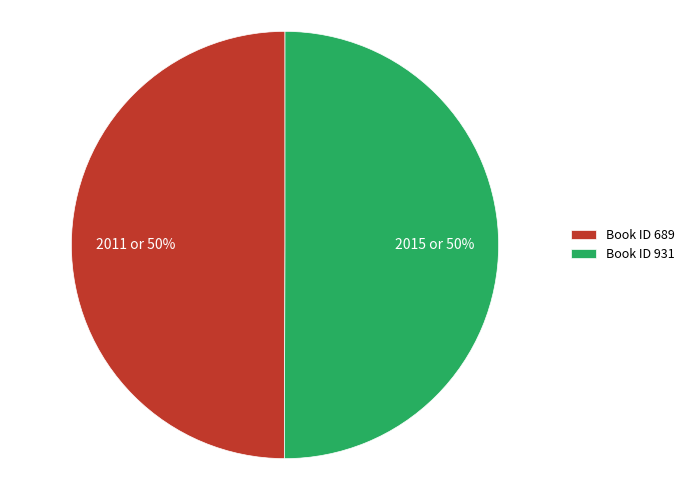

What is the ratio of the value at Book ID 931 to the value at Book ID 689?

1.0